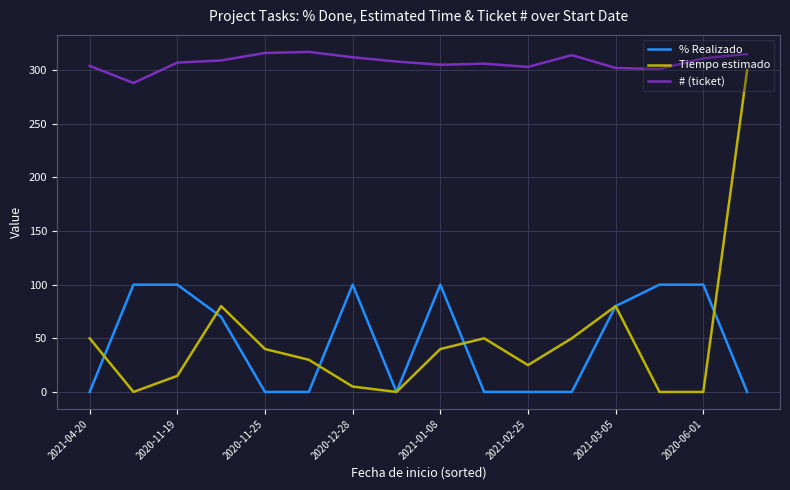

Rank the series by their maximum value, from lowest to highest.

% Realizado, Tiempo estimado, # (ticket)